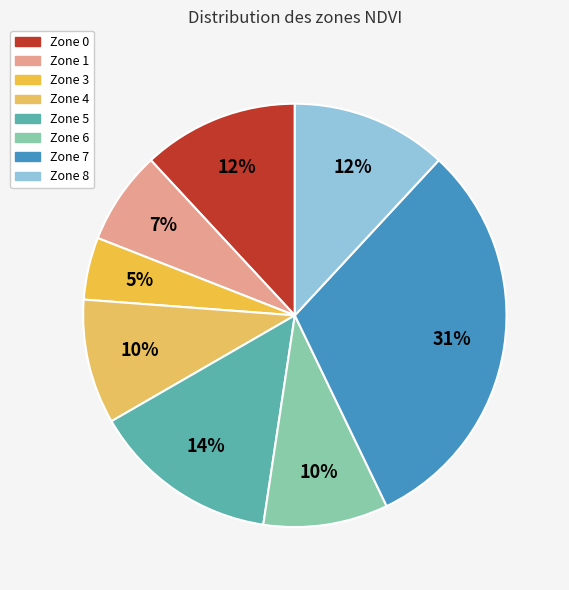

How many slices are in this pie chart?

8